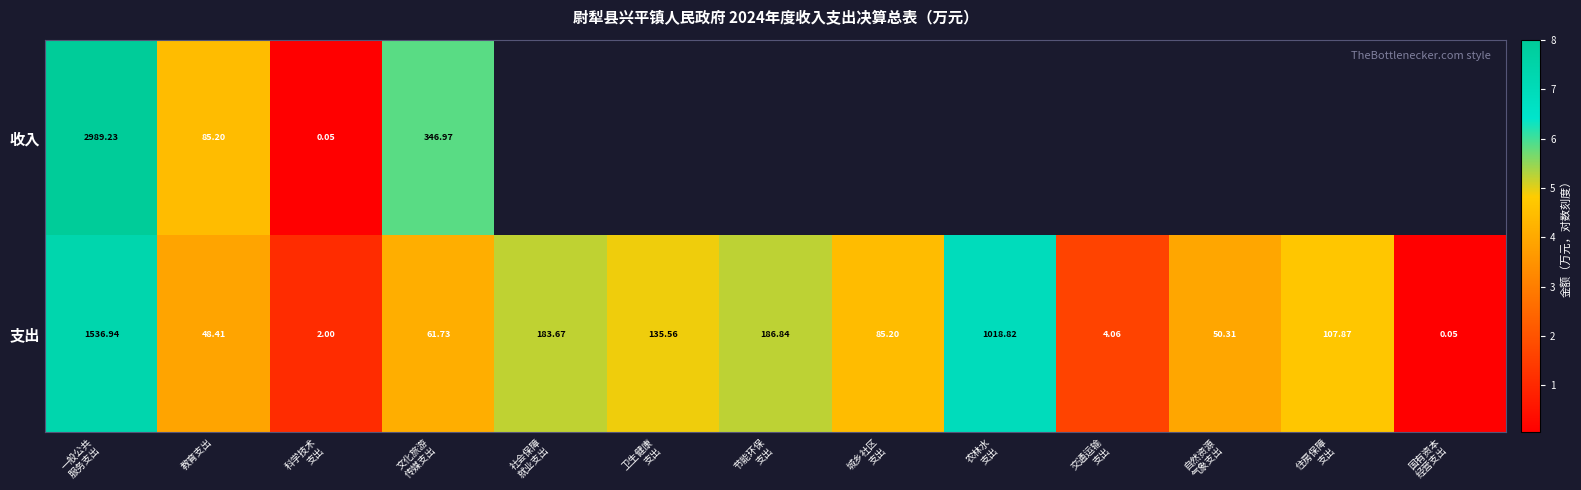

Which label corresponds to the largest value in the chart?

一般公共
服务支出